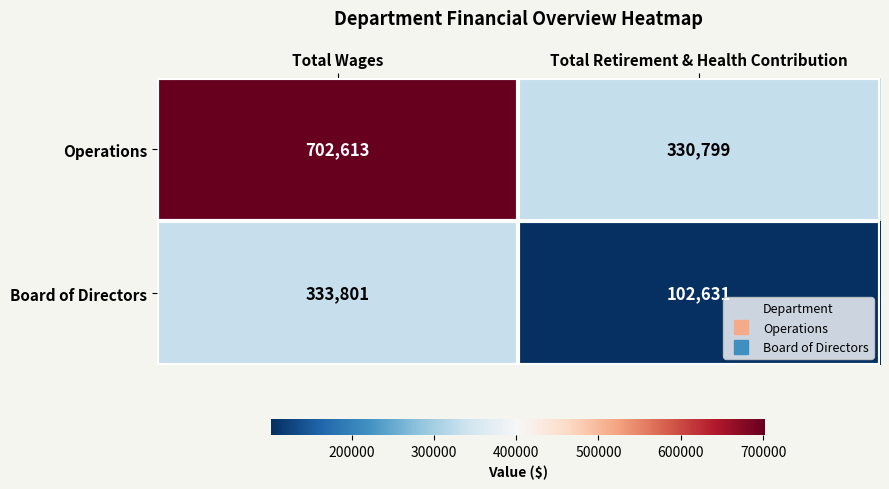

What is the difference between the highest and lowest values at Total Wages?

368812